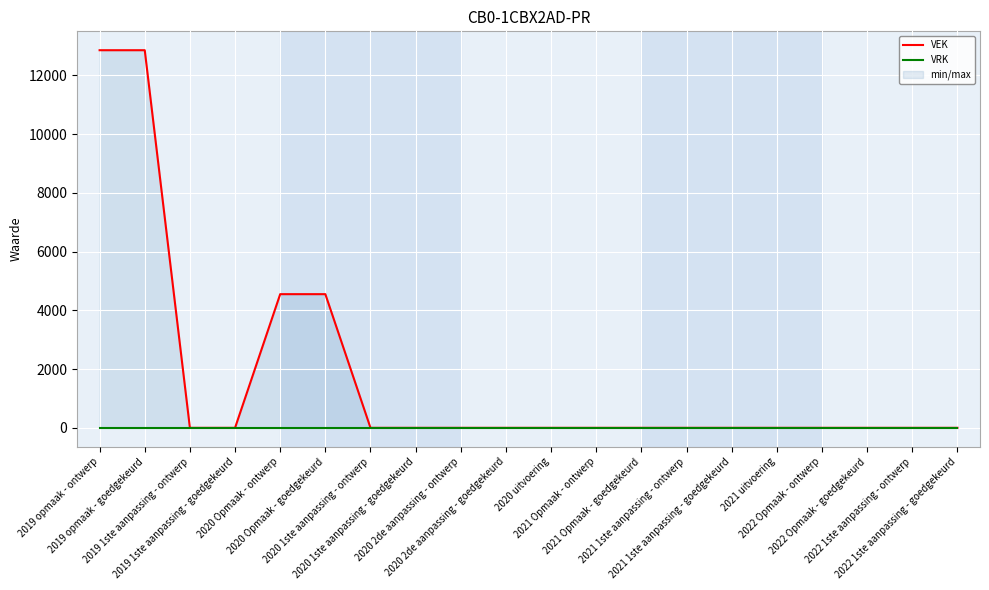

What is the maximum value for VEK?

12854